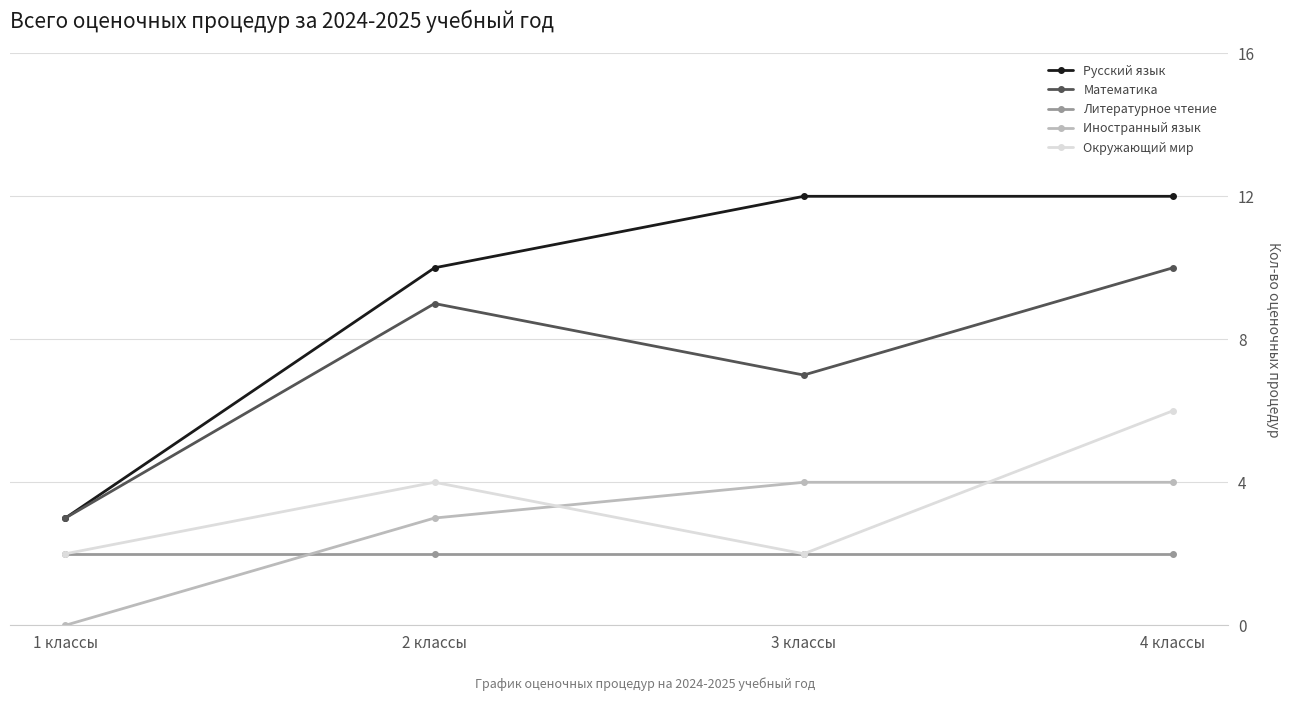

What is the greatest value displayed?

12